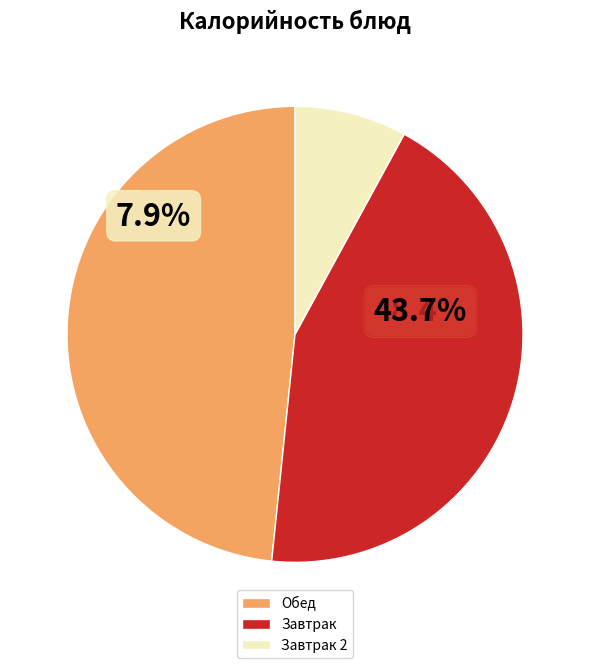

What is the total percentage of Завтрак 2 and Обед?

56.3%